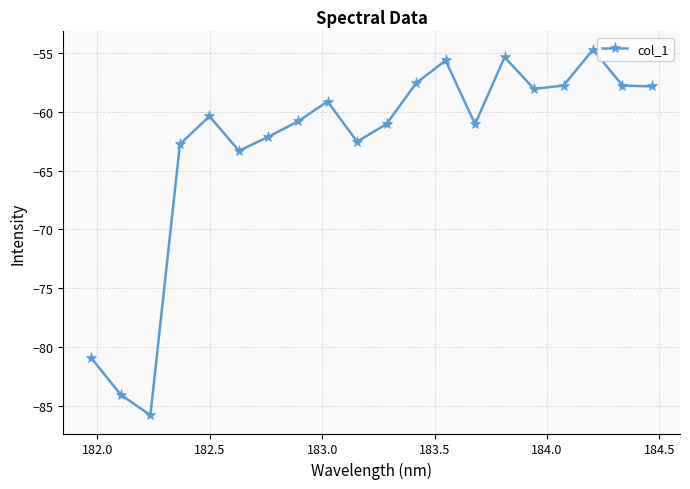

What is the average value?

-62.9